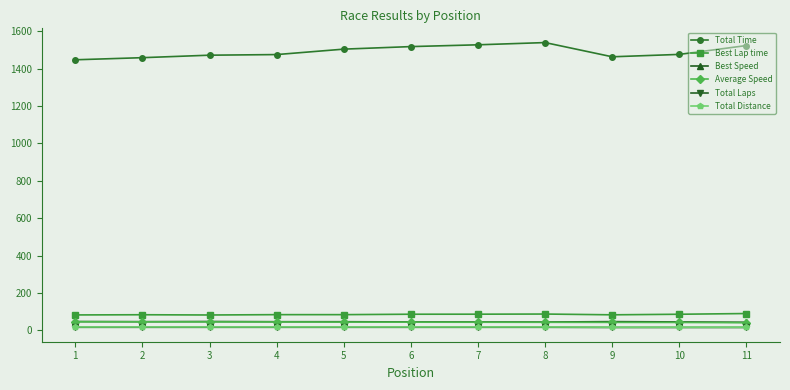

Which series has the widest spread of values?

Total Time